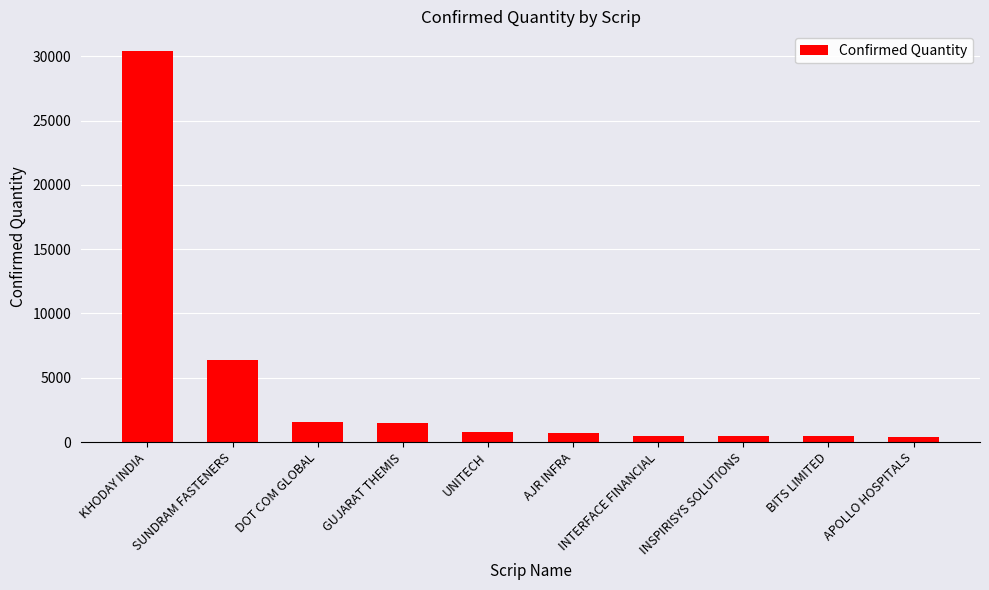

What position from the right is SUNDRAM FASTENERS?

9